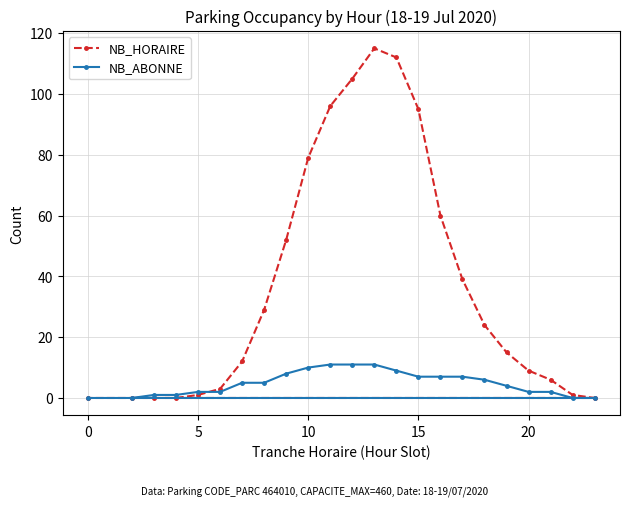

What is the maximum value for NB_ABONNE?

11